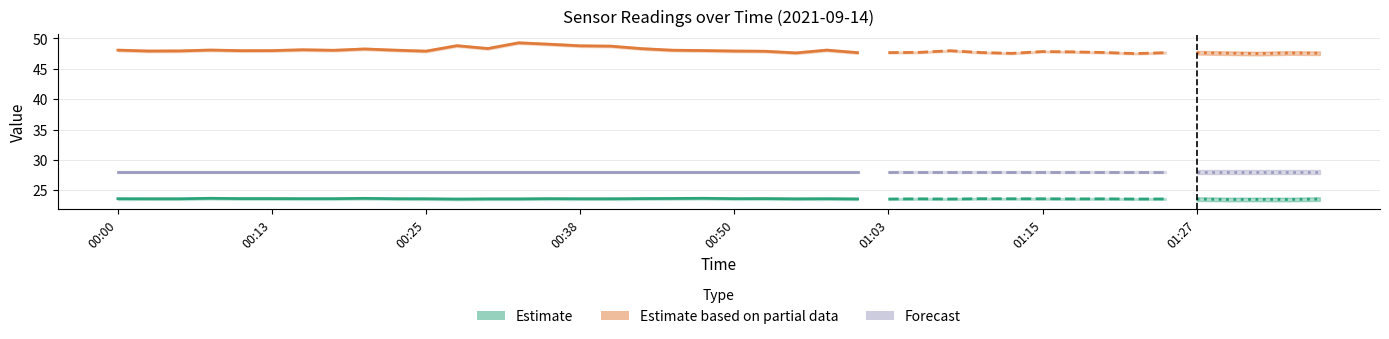

True or false: Min_cycle and BME280_temperature intersect in this chart.

False